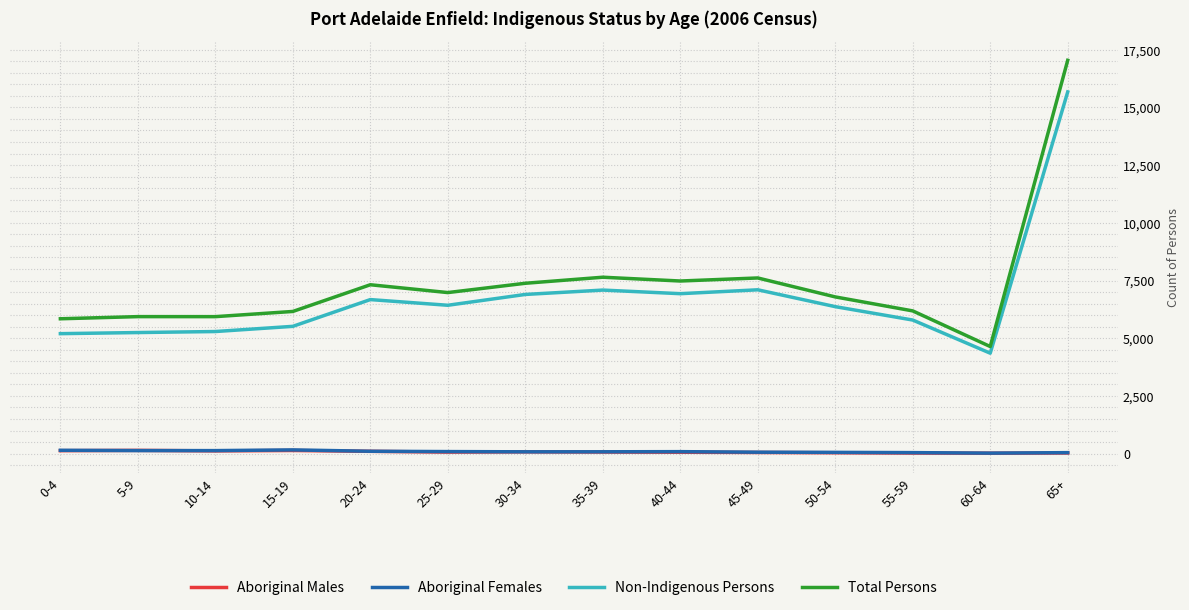

True or false: Aboriginal Males and Total Persons cross at least once.

False